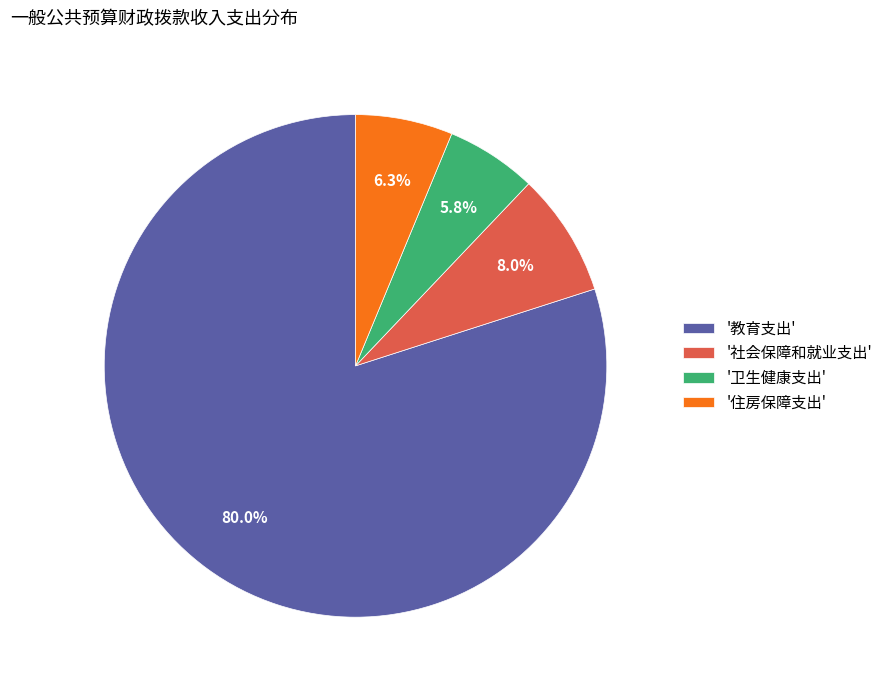

What is the majority slice?

'教育支出'